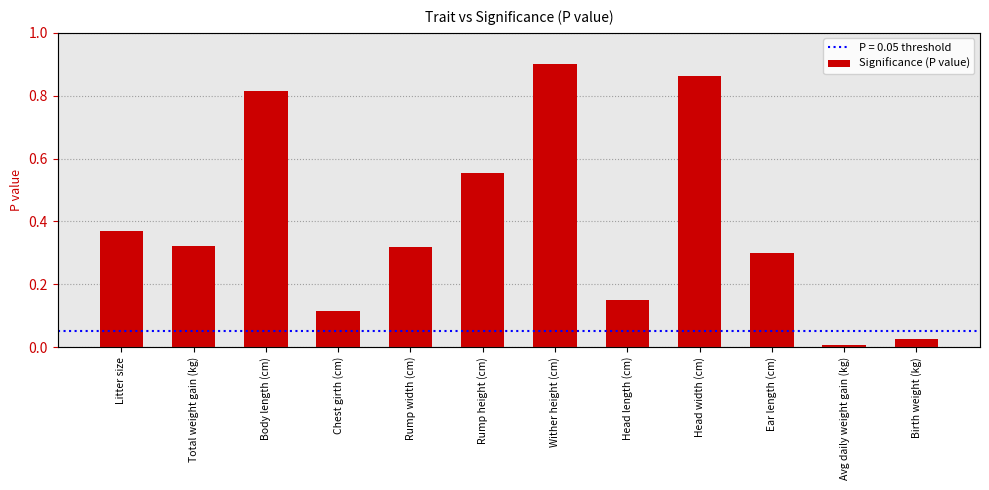

Are the bars grouped side by side (vs. stacked)?

No